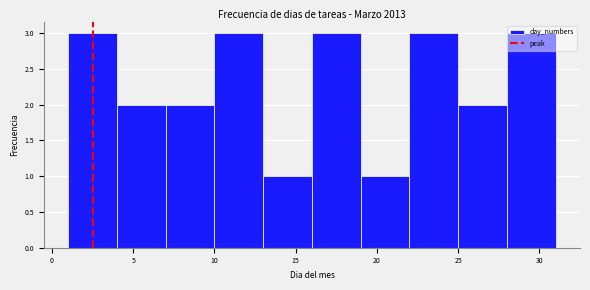

How tall is the bar that spans 16 to 19 on the x-axis? The values are not printed on the chart, so give them approximately, as read against the axis.

3